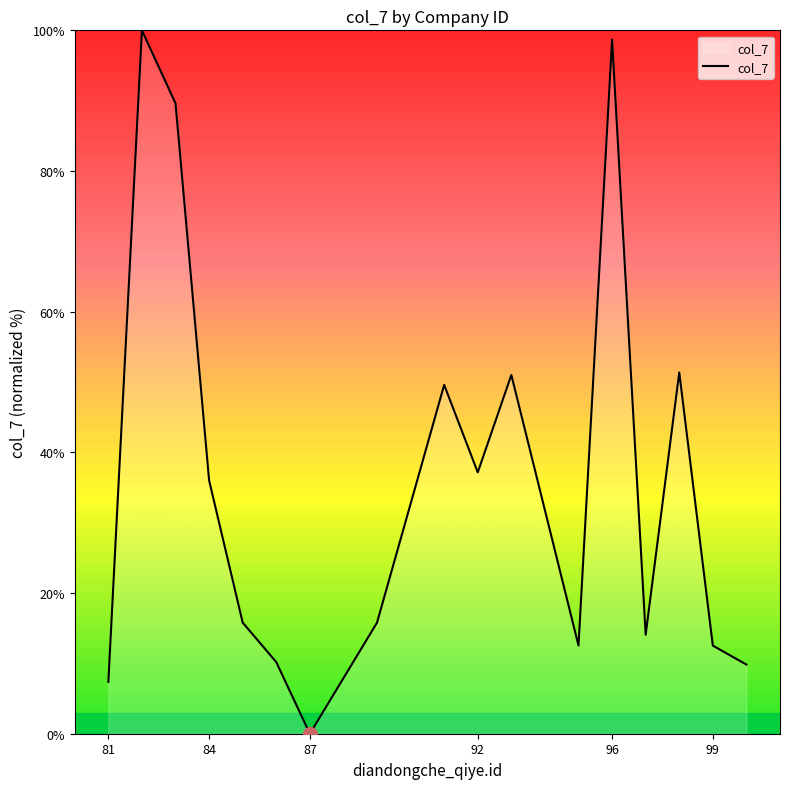

How many lines are shown in the chart?

1